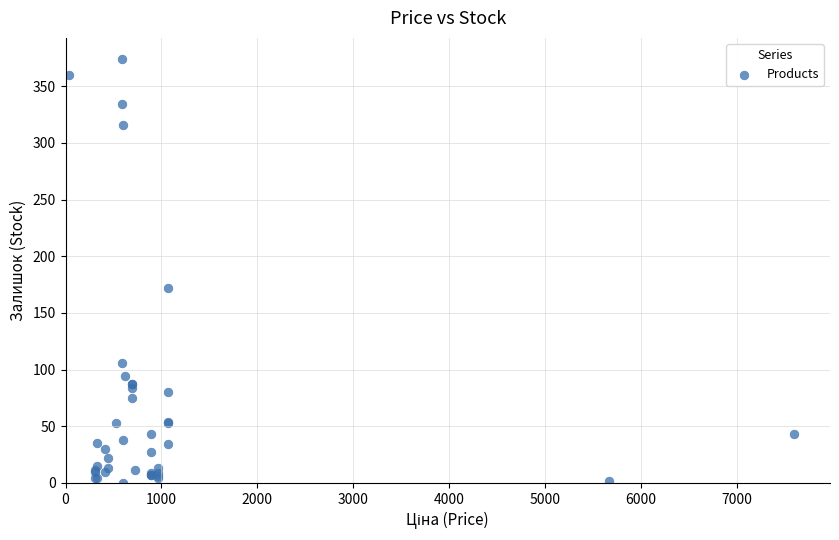

What Y value in the scatter plot is closest to 187?

172